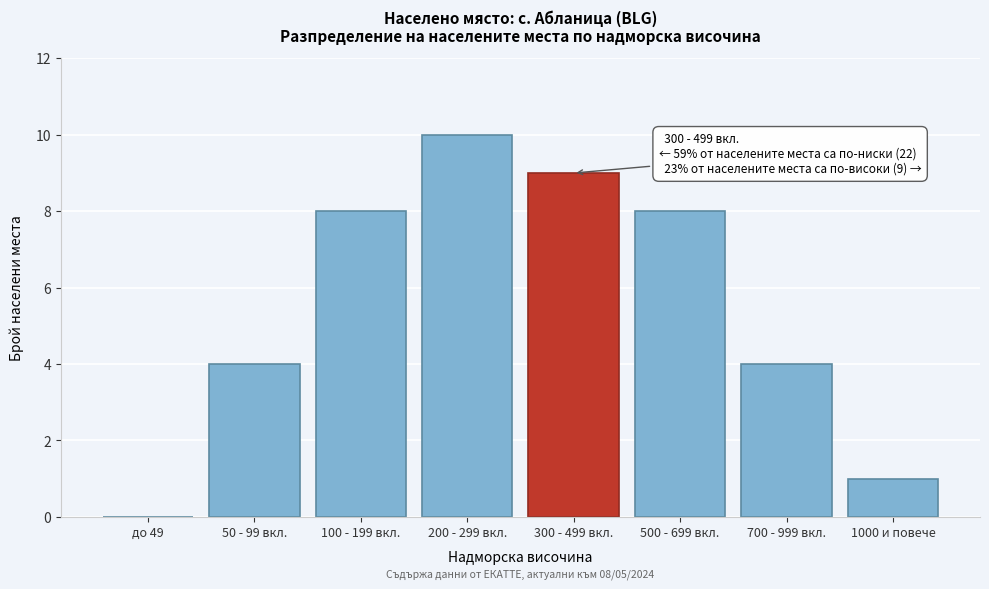

Reading left to right, what are all the values shown in this chart?

до 49=0	50 - 99 вкл.=4	100 - 199 вкл.=8	200 - 299 вкл.=10	300 - 499 вкл.=9	500 - 699 вкл.=8	700 - 999 вкл.=4	1000 и повече=1